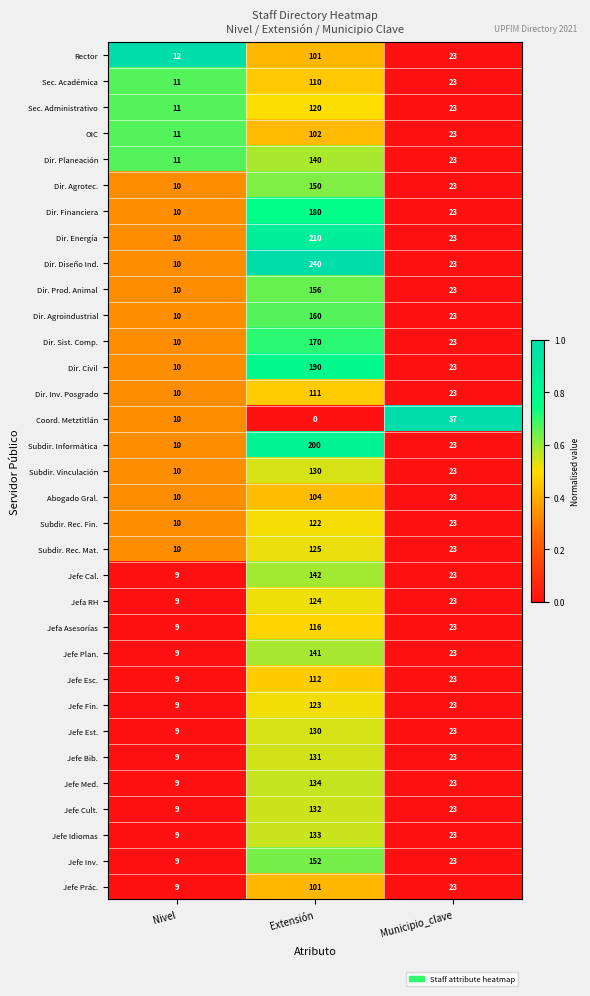

What is the difference between the highest and lowest values at Municipio_clave?

14